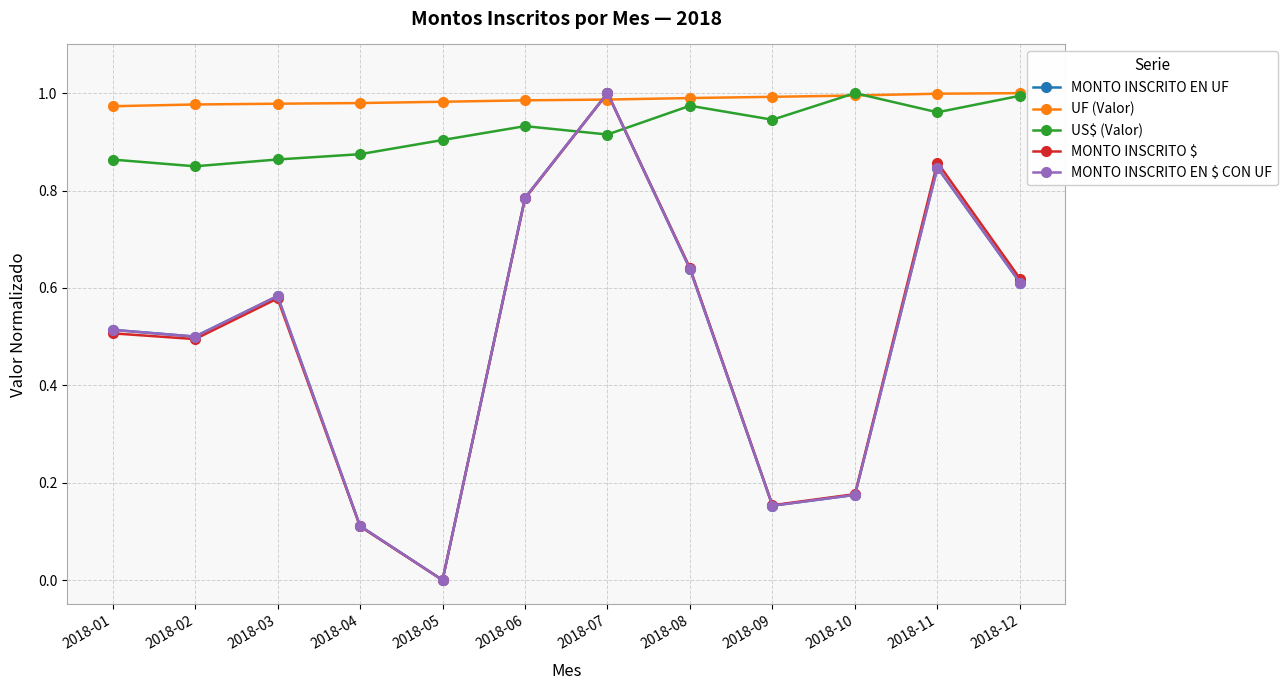

Is it true that MONTO INSCRITO EN $ CON UF equals 0.6 at 2018-03?

True